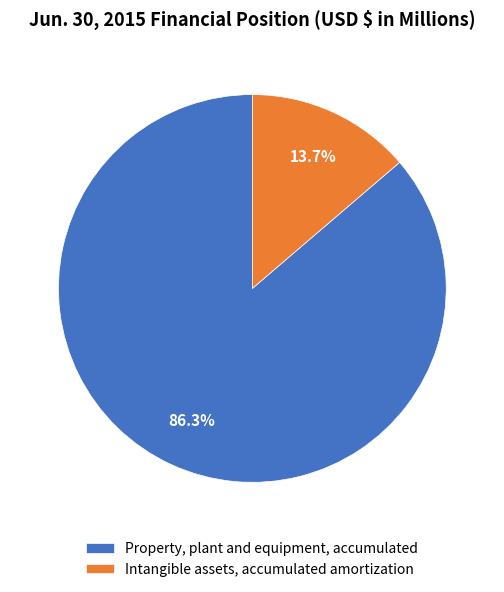

Rank the categories by value from lowest to highest.

13.7%, 86.3%